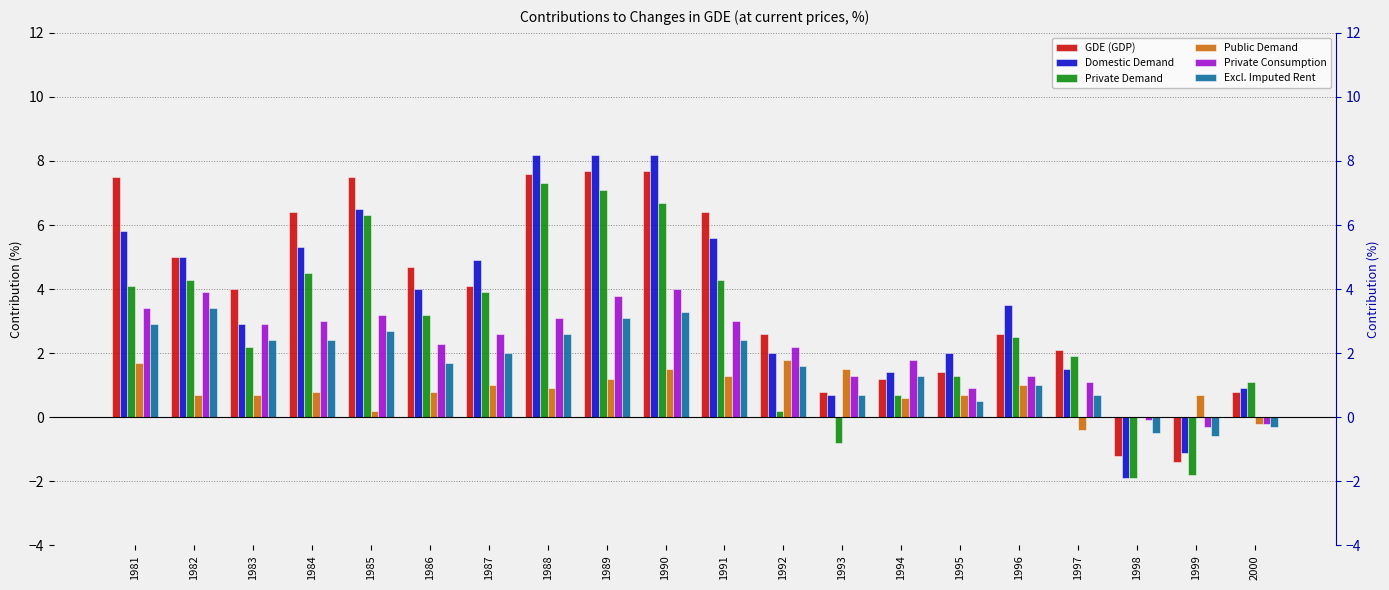

What is the value of the GDE (GDP) bar at the 9th from the left?

7.7